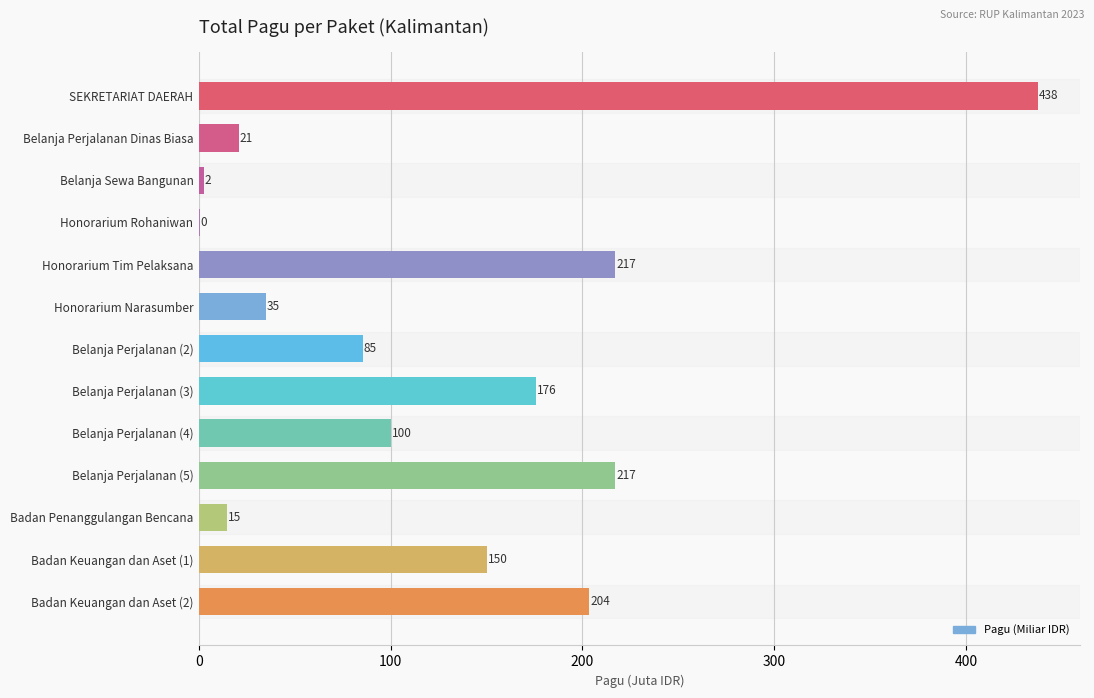

Which has a higher value, Belanja Perjalanan (2) or SEKRETARIAT DAERAH?

SEKRETARIAT DAERAH